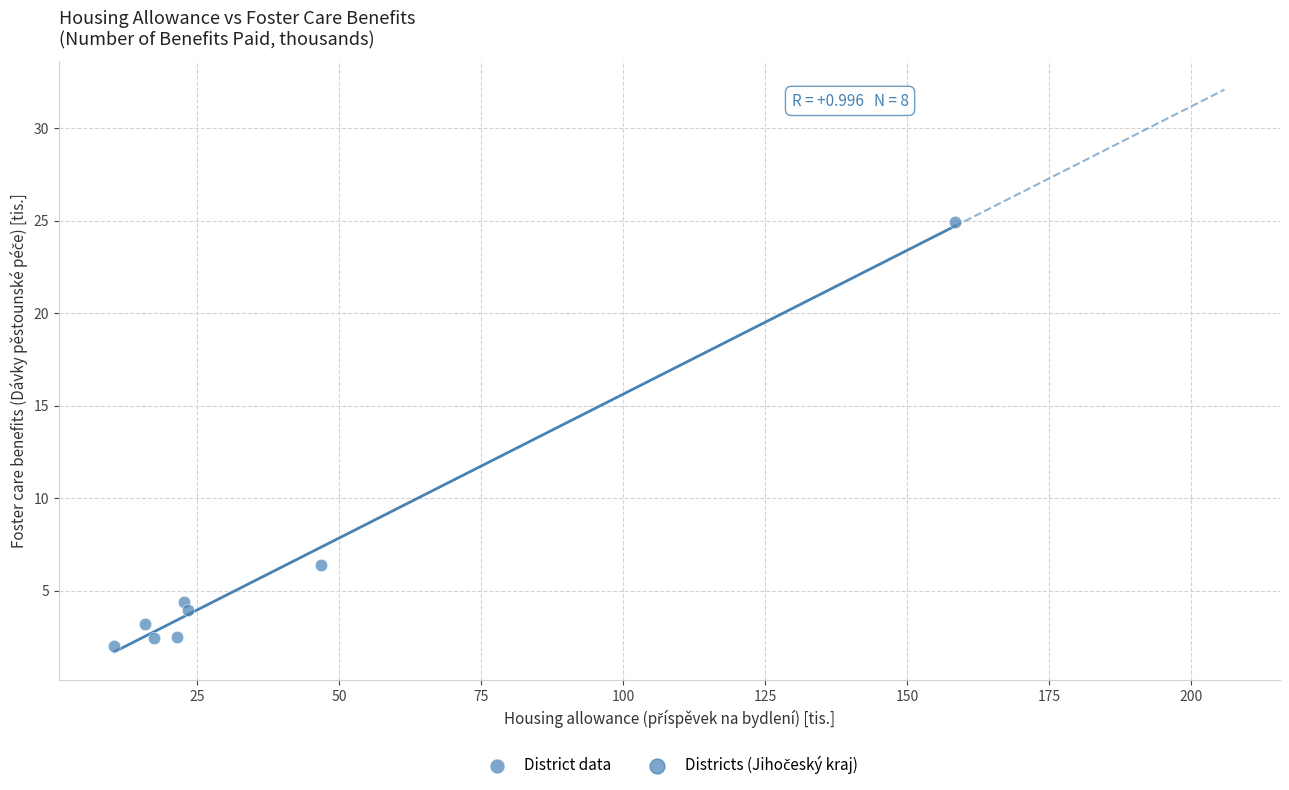

What is the range of Y values (max minus min)?

22.9